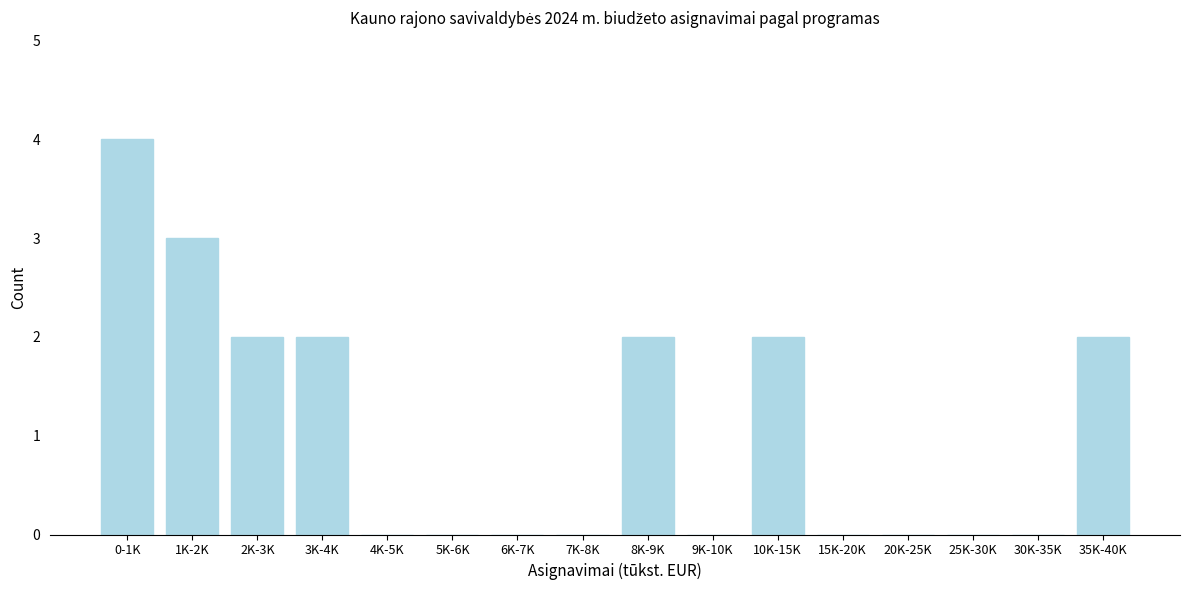

Reading right to left, what are all the values shown in this chart?

35K-40K=2	30K-35K=0	25K-30K=0	20K-25K=0	15K-20K=0	10K-15K=2	9K-10K=0	8K-9K=2	7K-8K=0	6K-7K=0	5K-6K=0	4K-5K=0	3K-4K=2	2K-3K=2	1K-2K=3	0-1K=4